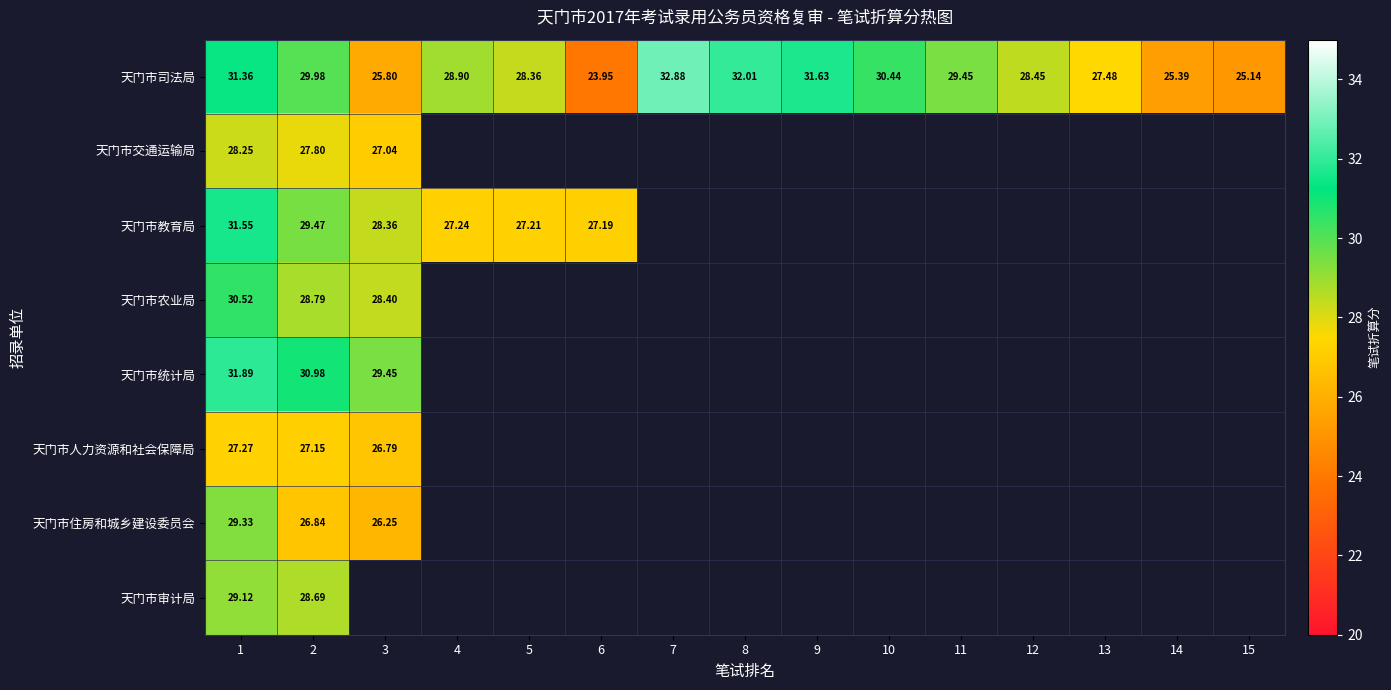

List the series in order of their peak value, highest first.

天门市司法局, 天门市统计局, 天门市教育局, 天门市农业局, 天门市住房和城乡建设委员会, 天门市审计局, 天门市交通运输局, 天门市人力资源和社会保障局